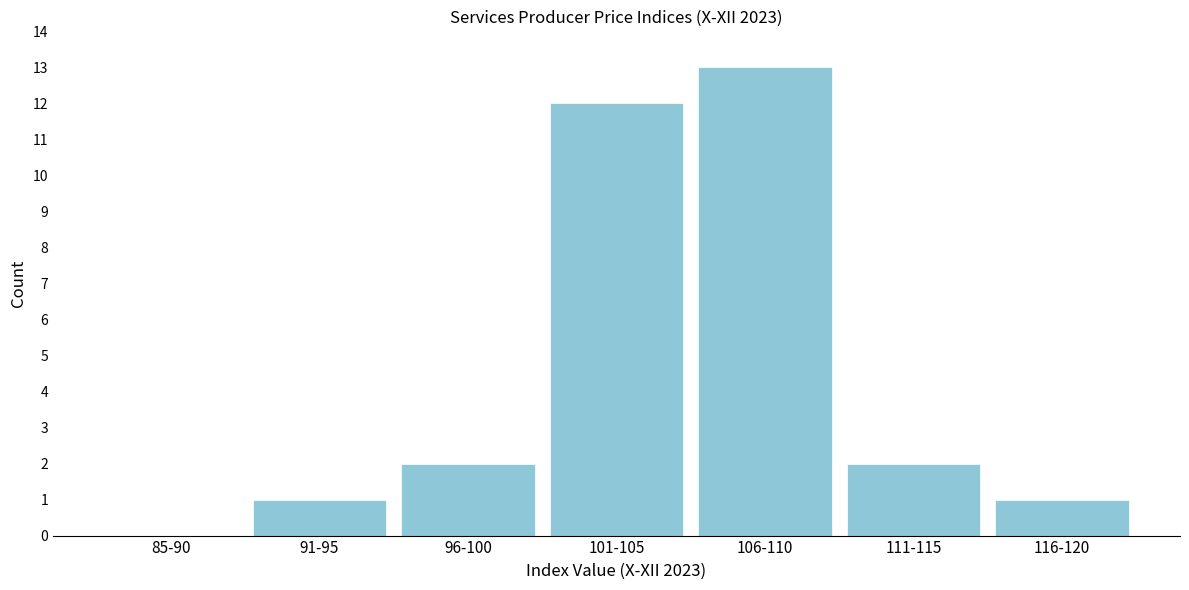

Reading left to right, list all the values displayed in this chart.

85-90=0	91-95=1	96-100=2	101-105=12	106-110=13	111-115=2	116-120=1